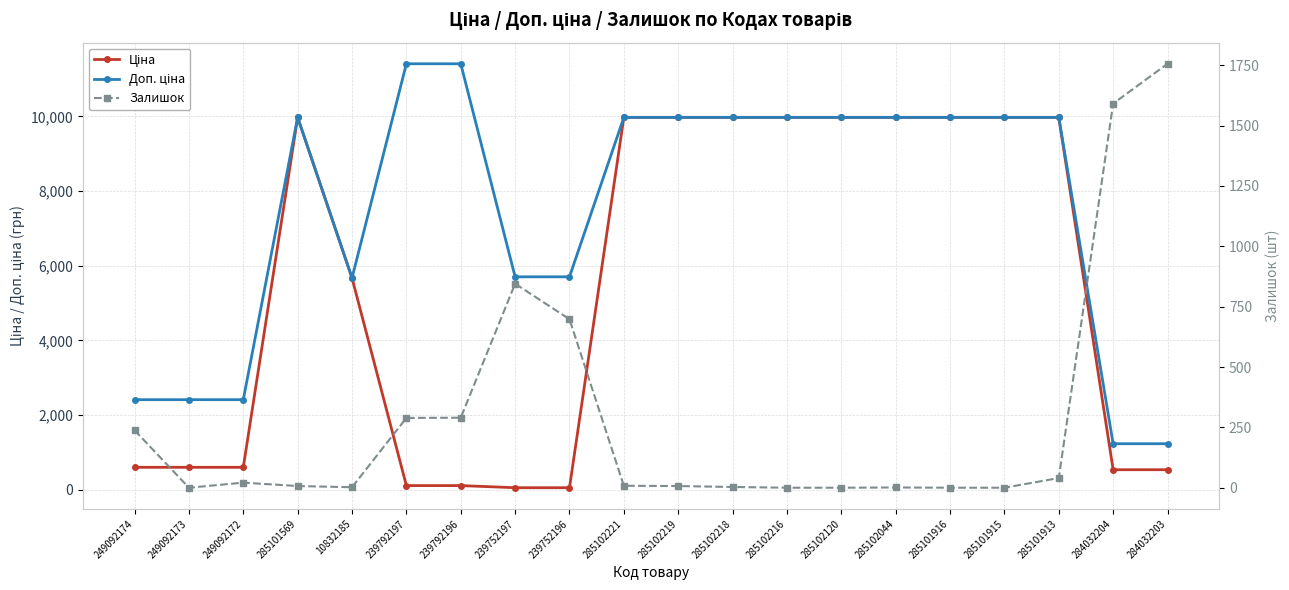

True or false: Ціна has more than 0 interior local peaks.

True